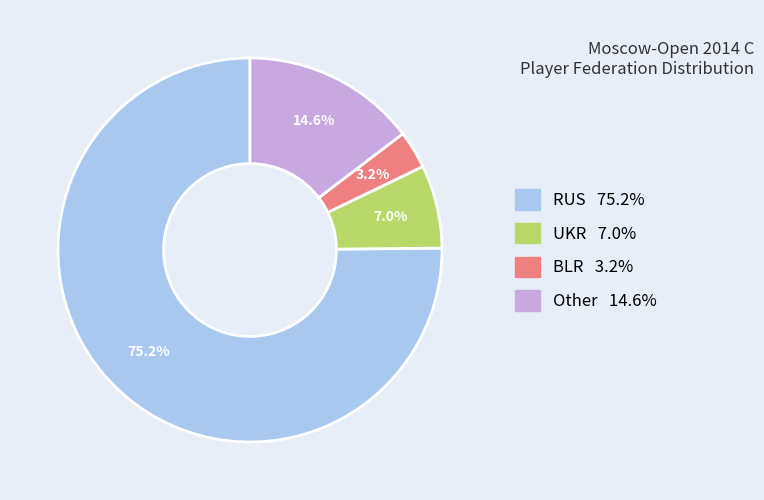

Which has a higher value, RUS or BLR?

RUS